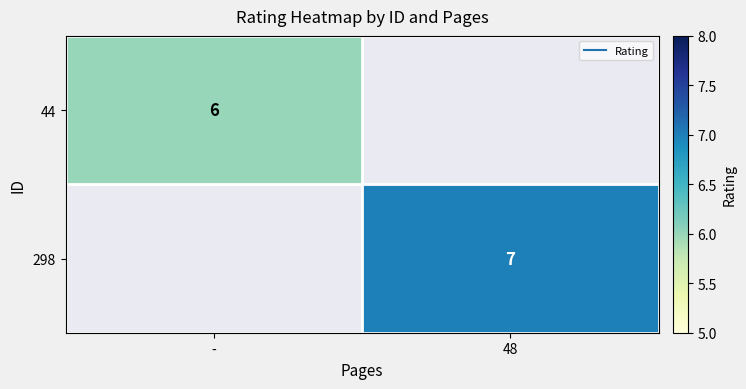

Is it true that 298 equals 7.0 at 48?

True